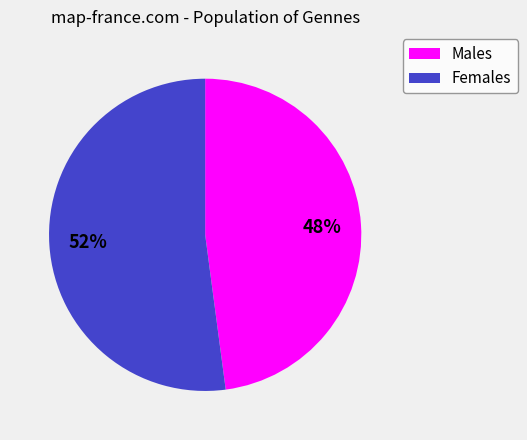

Is there a majority slice in this chart?

Yes